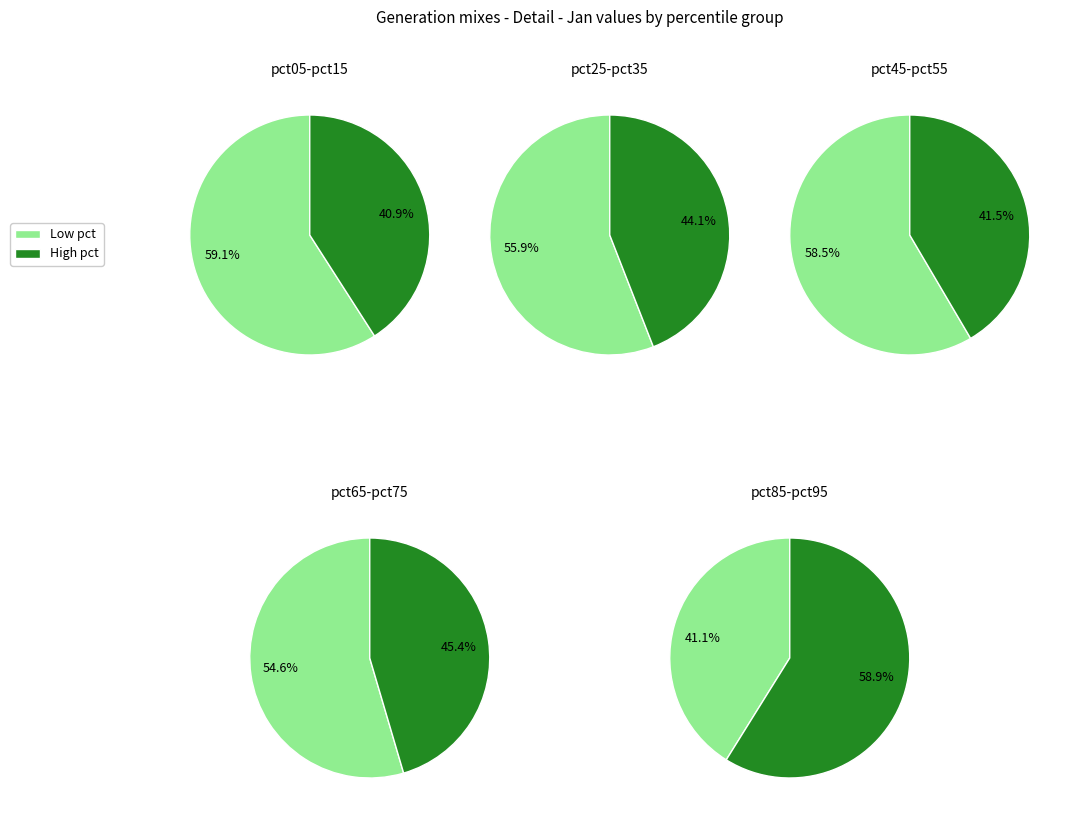

Is pct45 the majority of the pie?

No